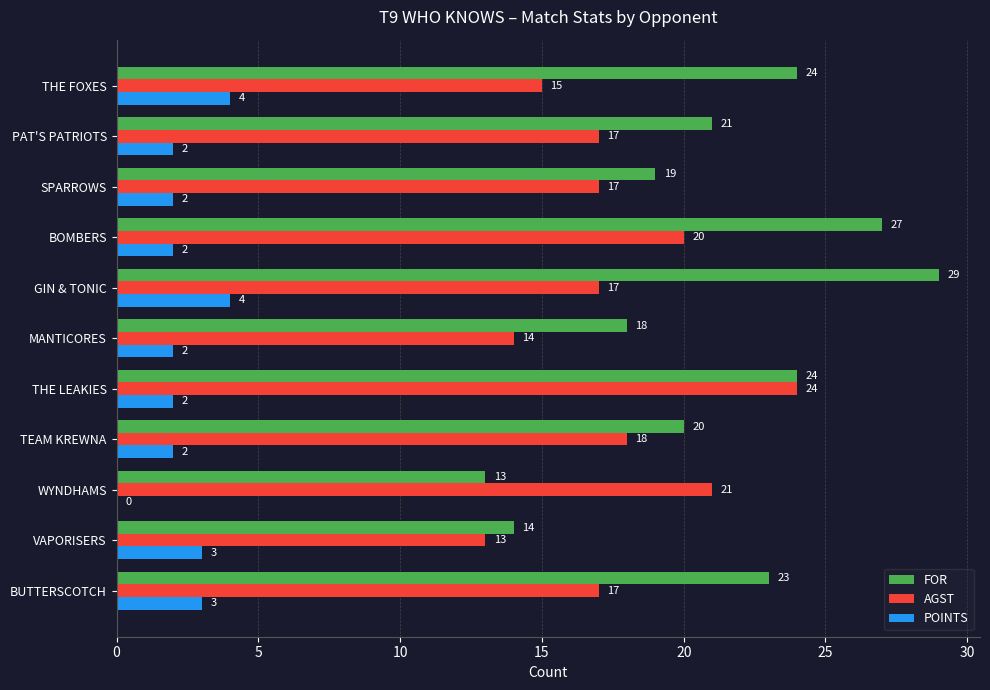

How many series are shown in this chart?

3